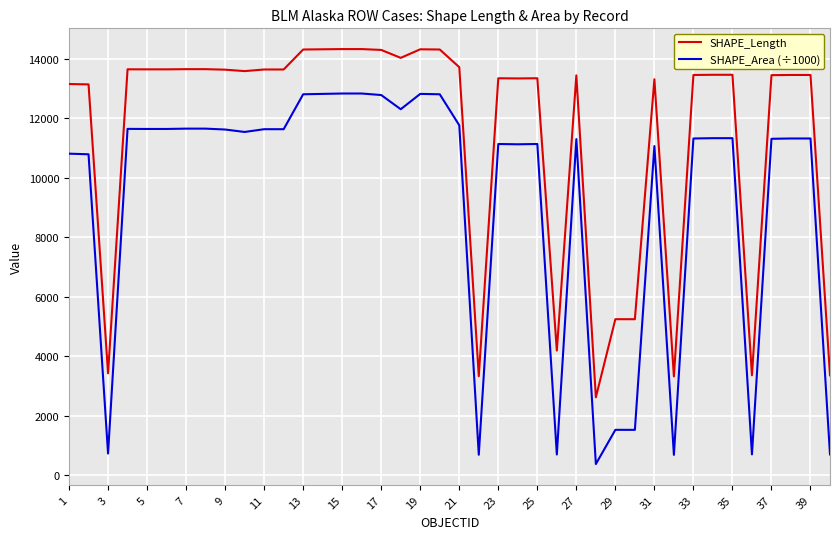

What is the minimum value for SHAPE_Area (÷1000)?

383.6